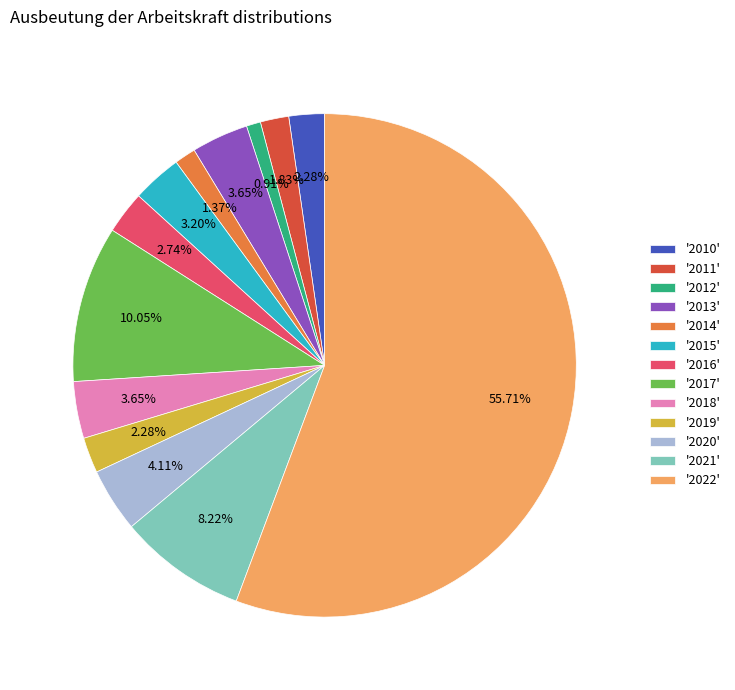

Which has a higher value, '2021' or '2016'?

'2021'